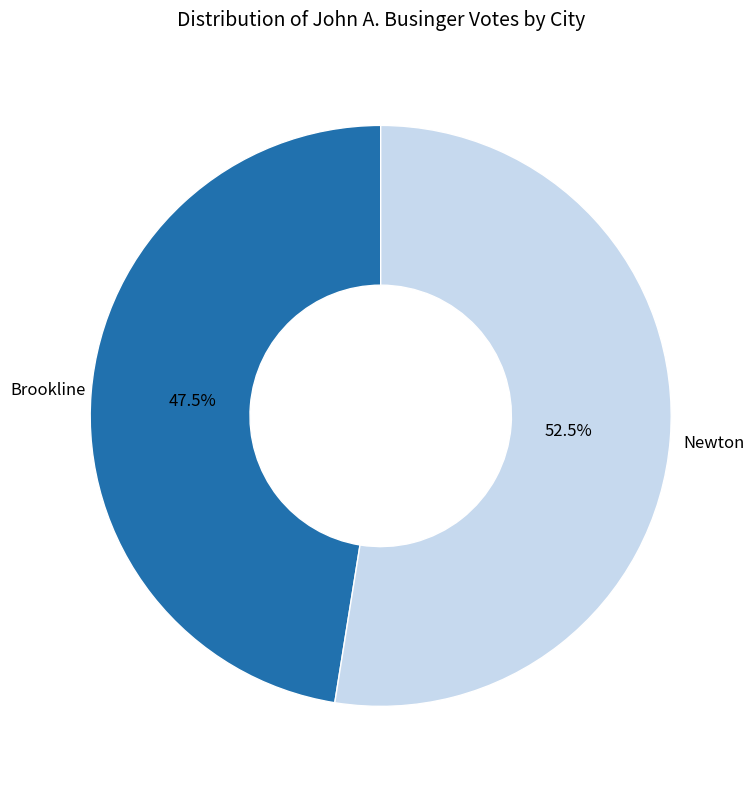

Is there a majority slice in this chart?

Yes